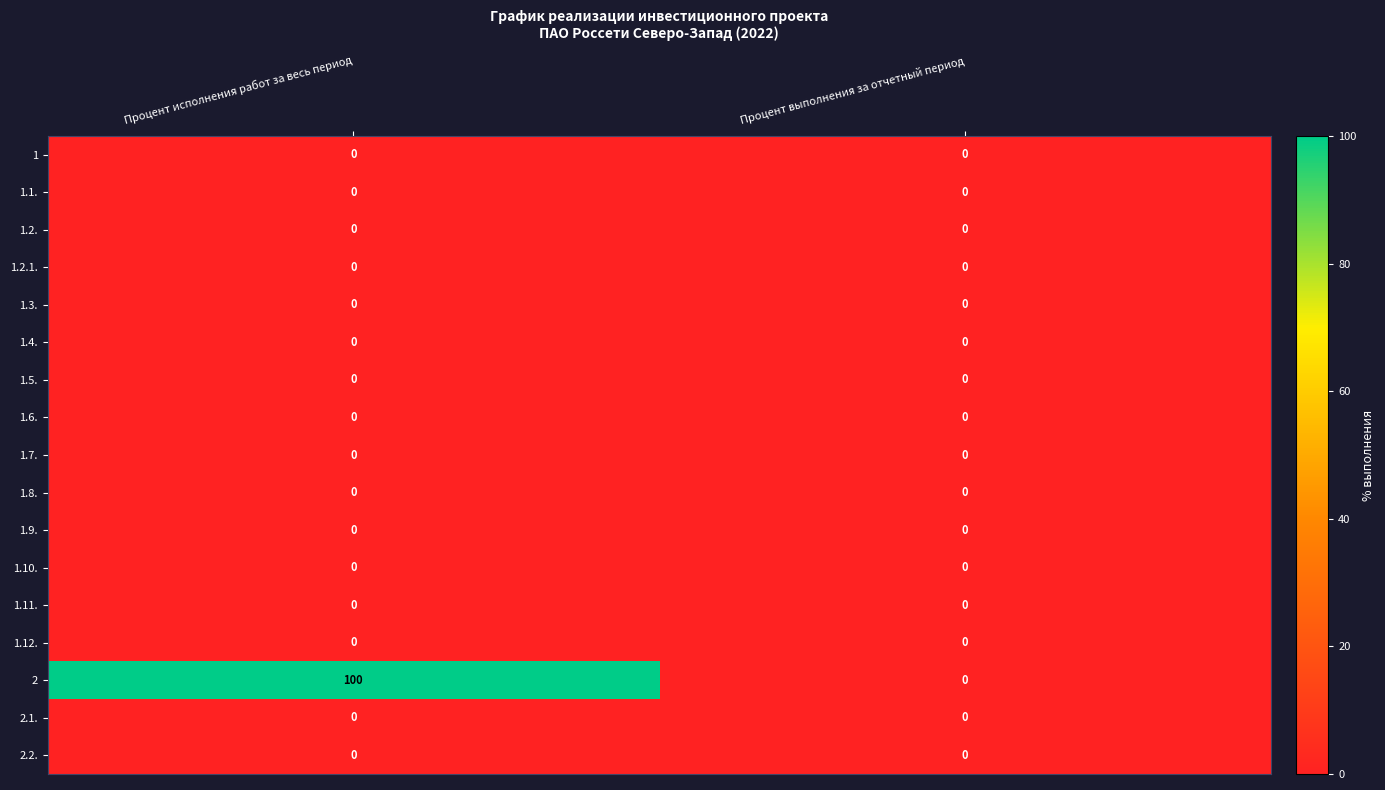

Is the value of 1.12. at Процент выполнения за отчетный период greater than the value of 2 at Процент исполнения работ за весь период?

No